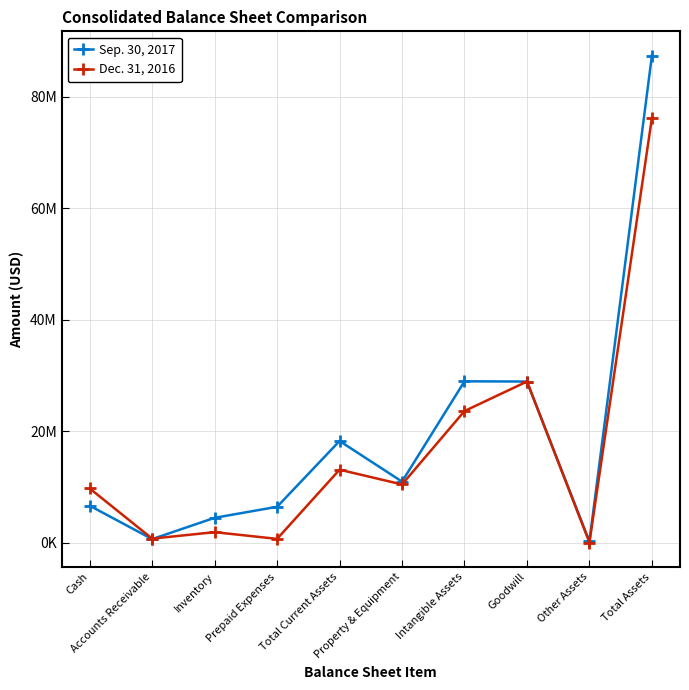

At which category does the chart reach its minimum across all series?

Other Assets